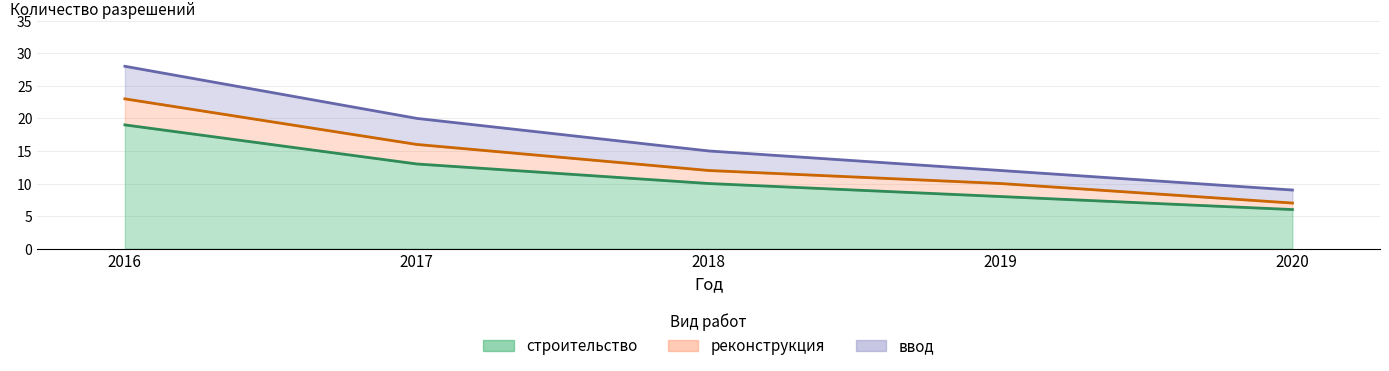

Is the value of ввод at 2018 greater than the value of реконструкция at 2019?

Yes